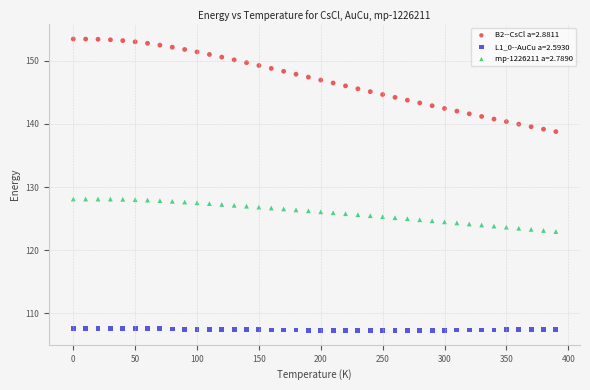

Which series reaches the maximum Y coordinate?

B2--CsCl a=2.8811